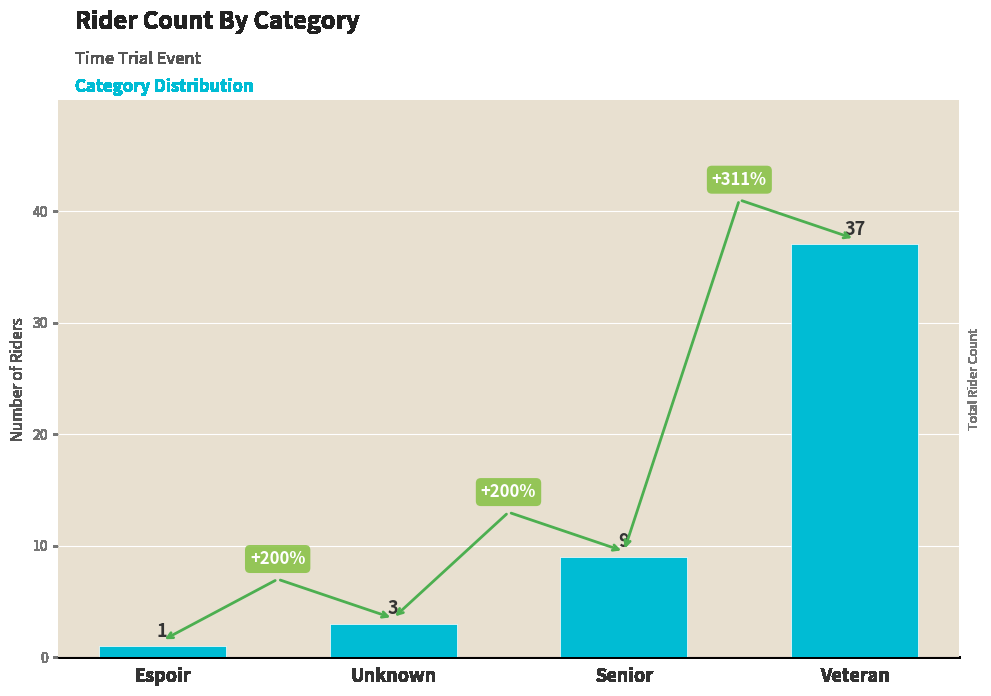

Which label corresponds to the smallest value in the chart?

Espoir